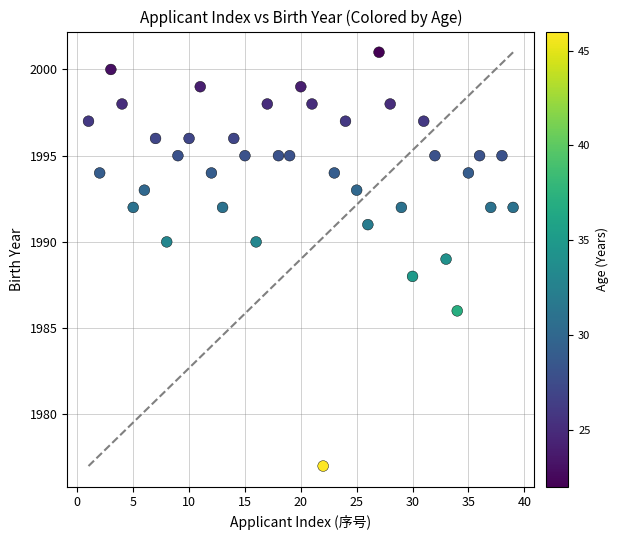

What is the range of Y values (max minus min)?

24